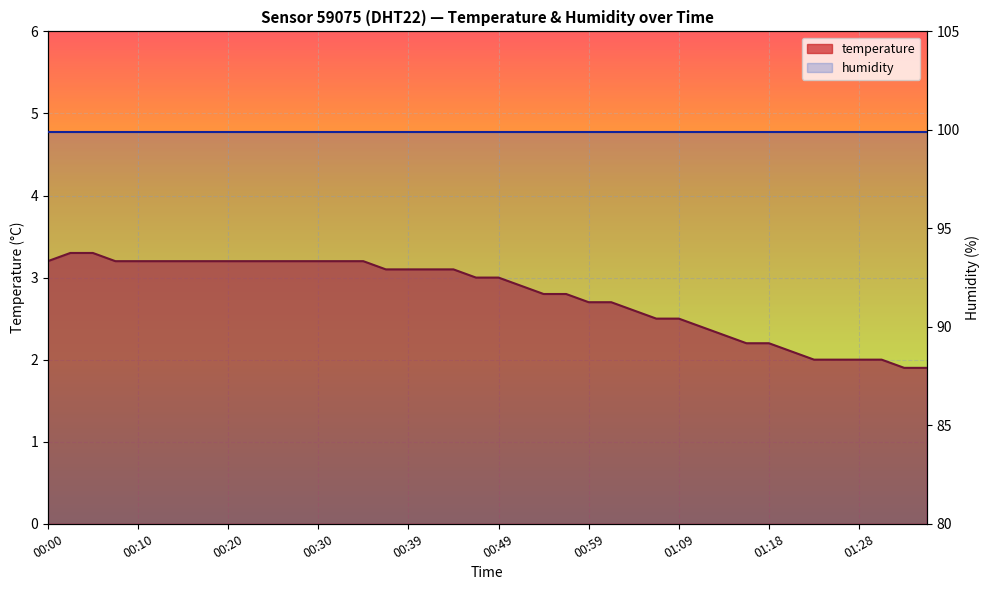

What is the maximum value shown in the chart?

3.3